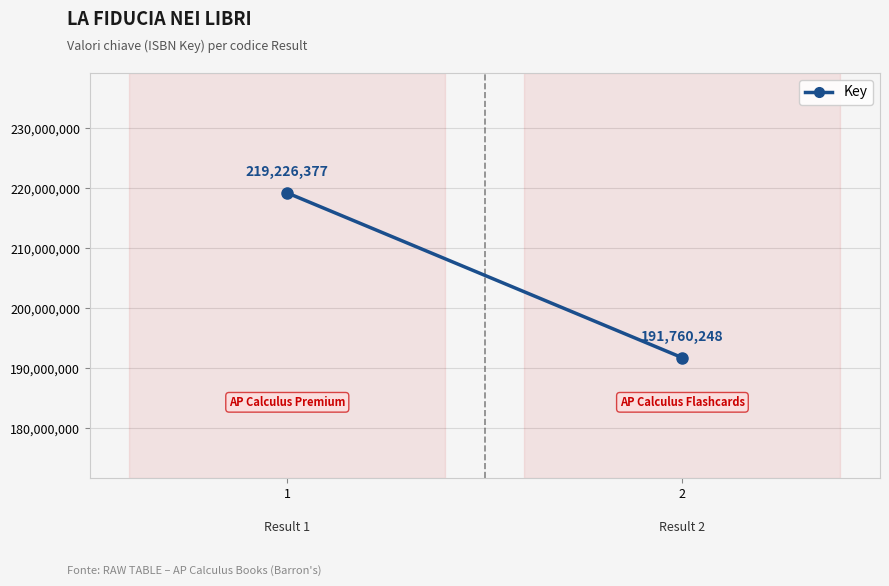

How many values are between 191760248 and 219226377?

2